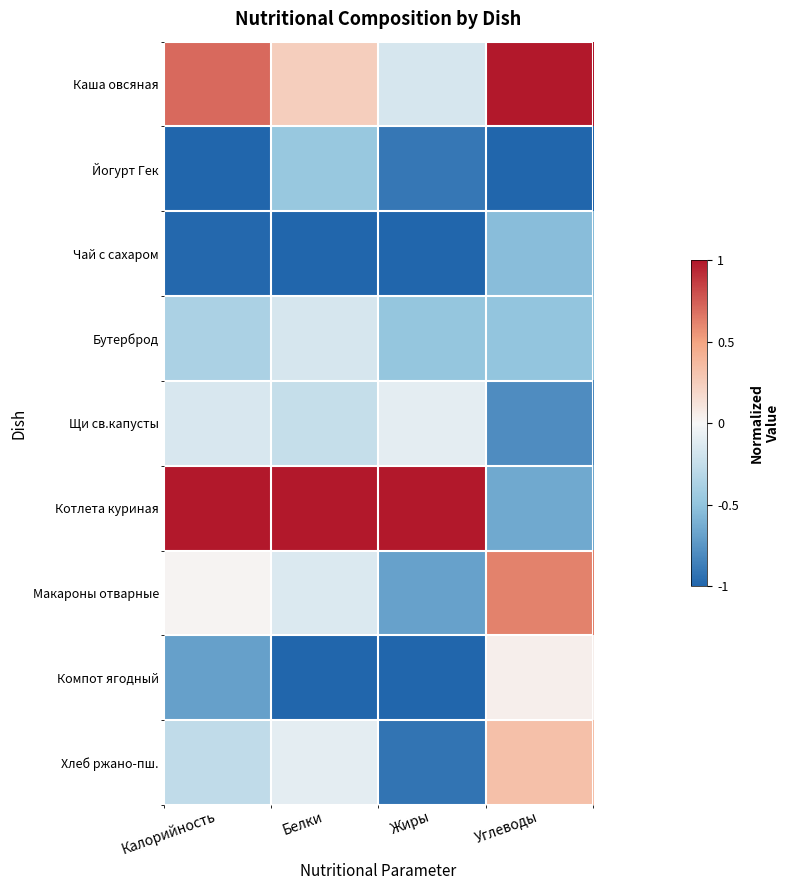

Which series has the largest total across all categories?

Котлета куриная